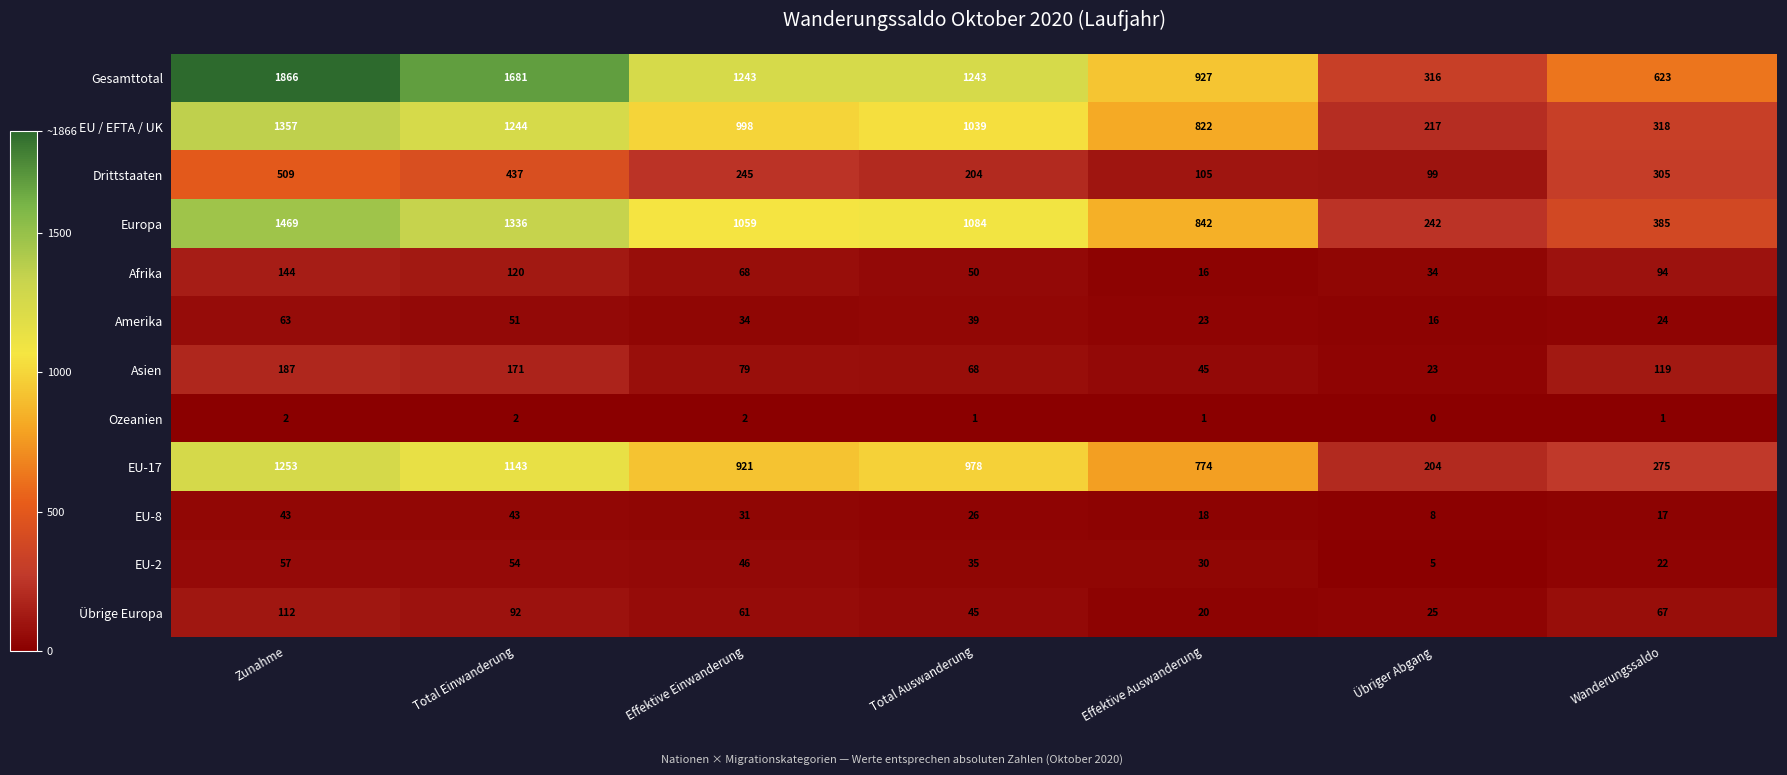

The EU-17 series shows 57 at Übriger Abgang. True or false?

False